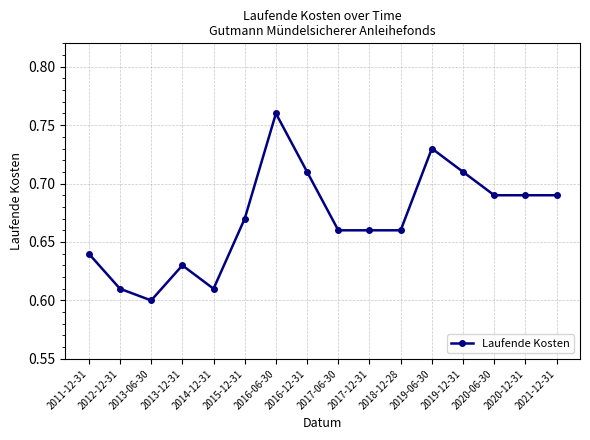

What is the difference between the maximum and minimum values?

0.2